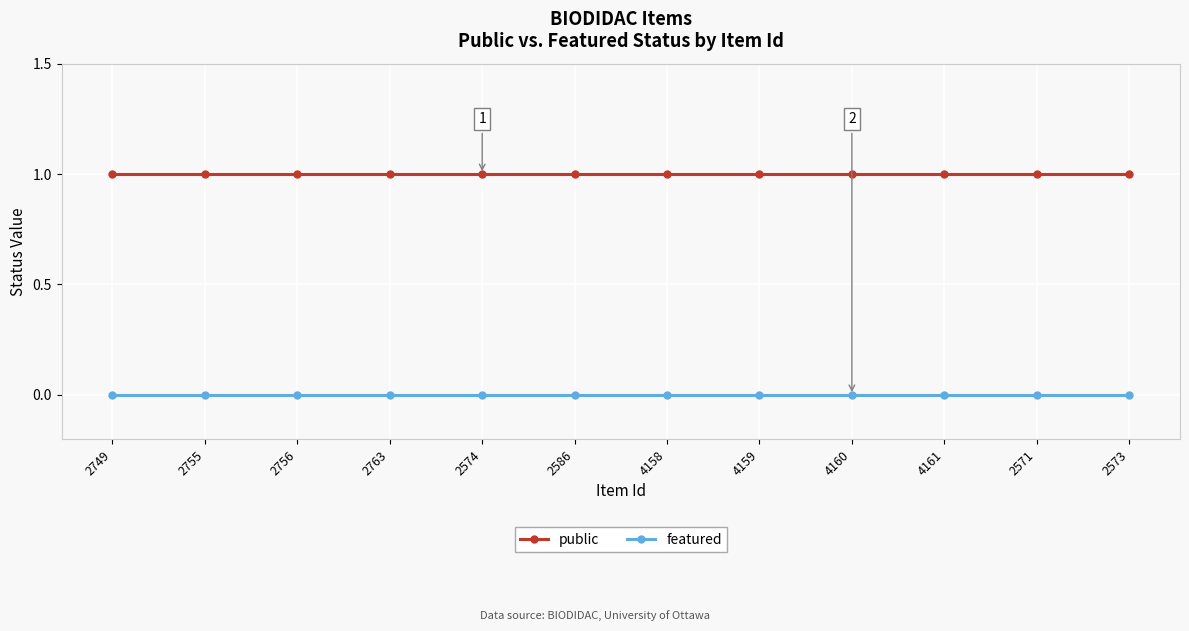

The value of public at 4159 is 1. True or false?

True